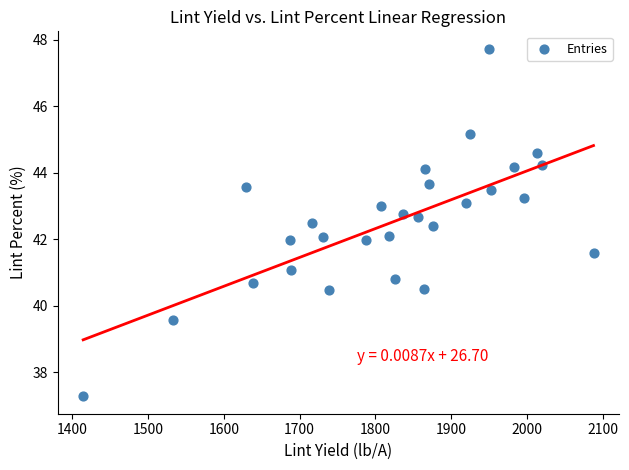

What is the range of X values (max minus min)?

673.7